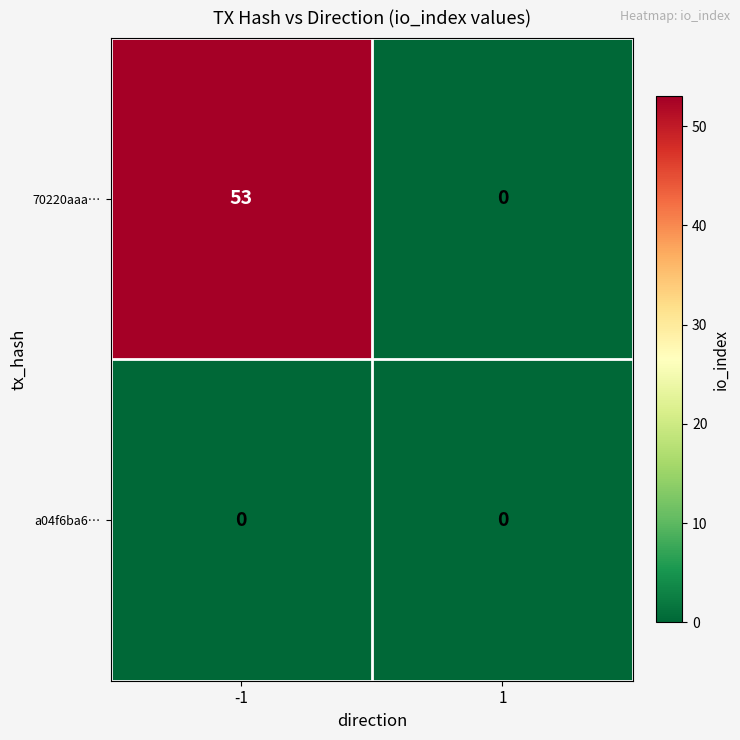

What is the difference between the highest and lowest values at -1?

53